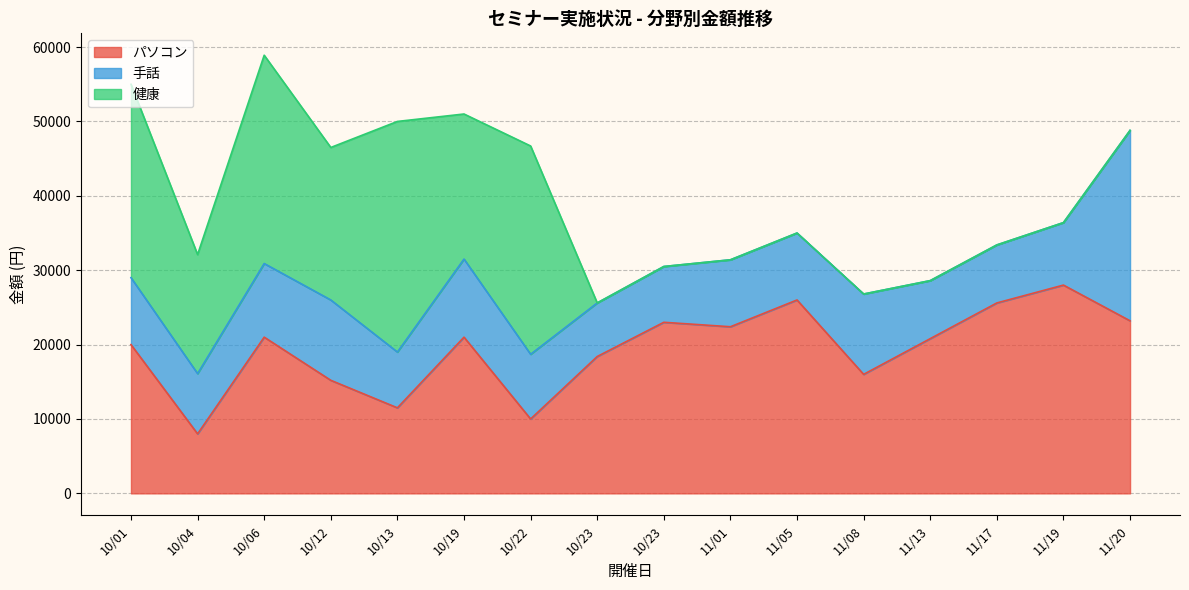

Reading left to right, list all the values displayed in this chart.

パソコン: 20000	8000	21000	15200	11500	21000	10000	18400	23000	22400	26000	16000	20800	25600	28000	23200
手話: 9000	8100	9900	10800	7500	10500	8700	7200	7500	9000	9000	10800	7800	7800	8400	25600
健康: 26000	16000	28000	20500	31000	19500	28000	0	0	0	0	0	0	0	0	0